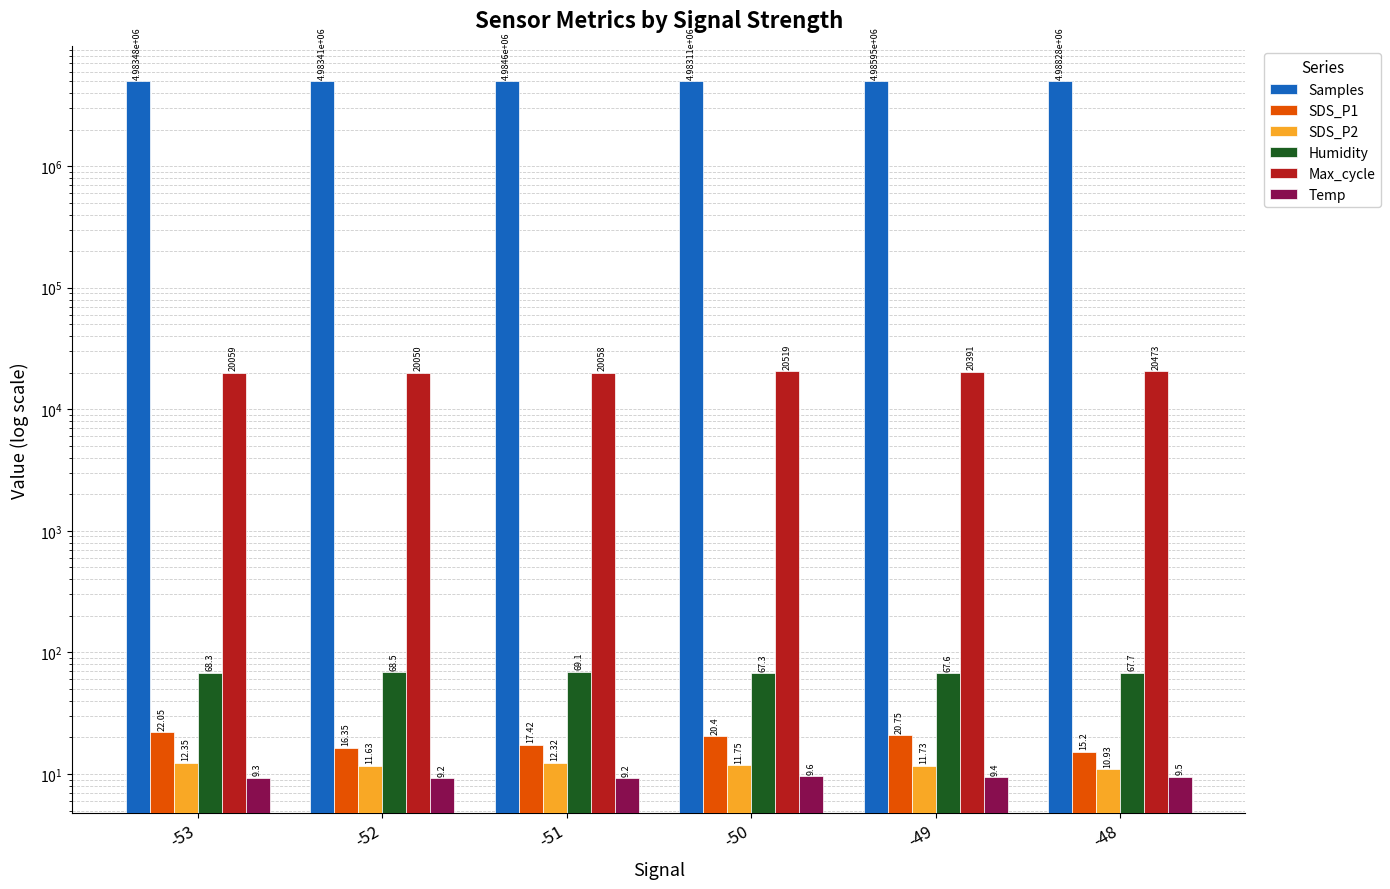

Reading left to right, what are all the values shown in this chart?

Samples: 4983477.0	4983406.0	4984602.0	4983109.0	4985954.0	4988285.0
SDS_P1: 22.1	16.4	17.4	20.4	20.8	15.2
SDS_P2: 12.3	11.6	12.3	11.8	11.7	10.9
Humidity: 68.3	68.5	69.1	67.3	67.6	67.7
Max_cycle: 20059.0	20050.0	20058.0	20519.0	20391.0	20473.0
Temp: 9.3	9.2	9.2	9.6	9.4	9.5